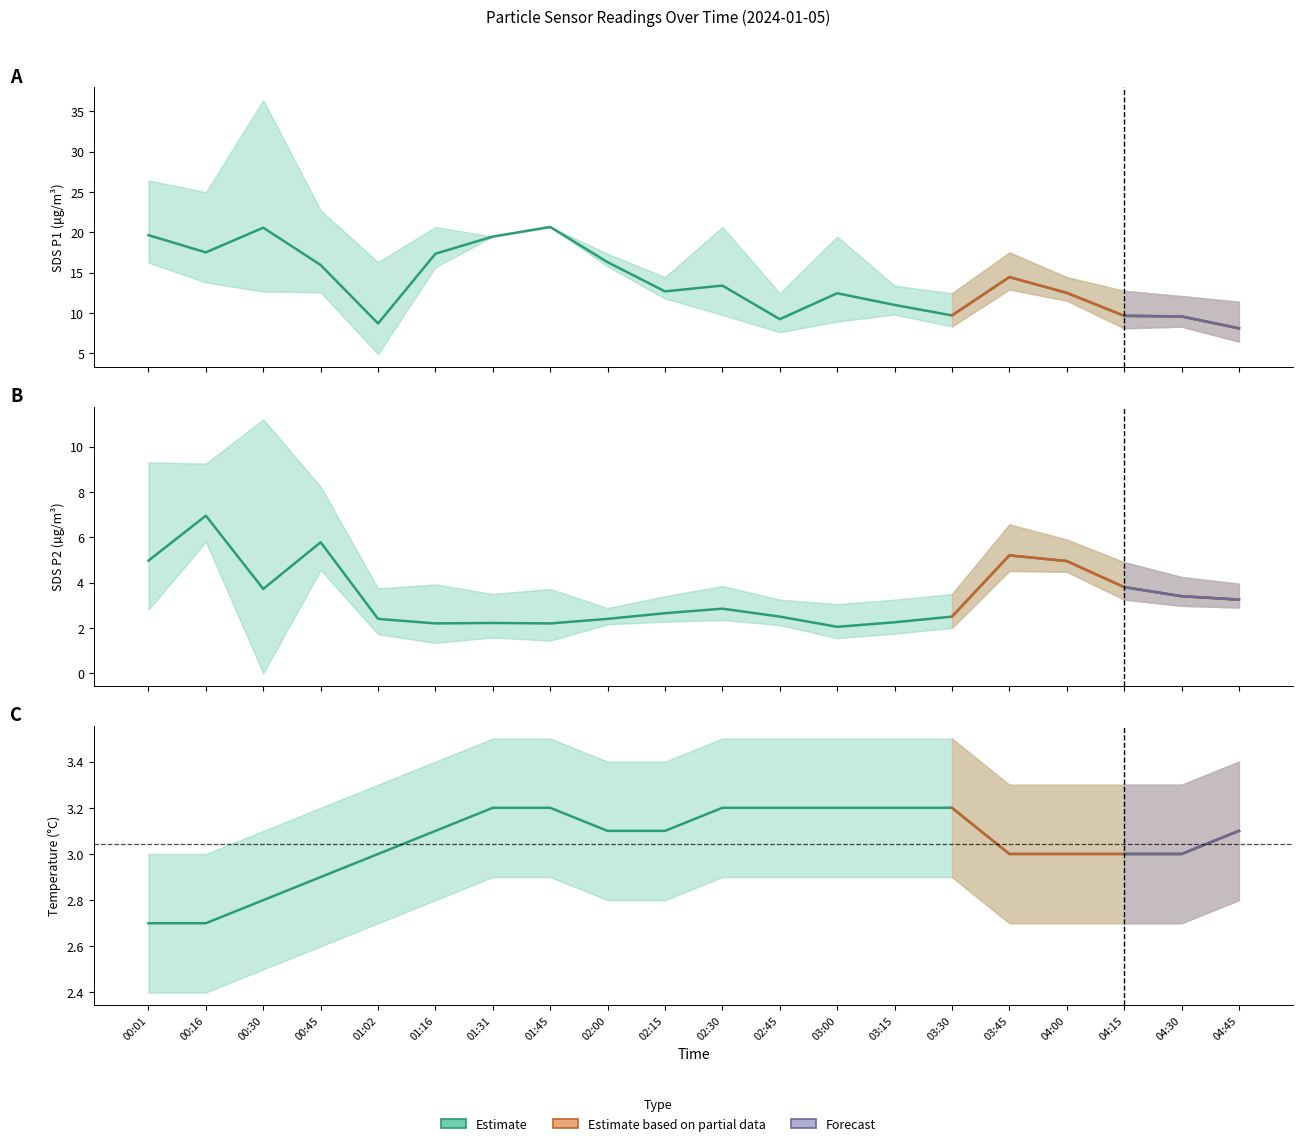

What is the maximum value for SDS_P1?

20.7